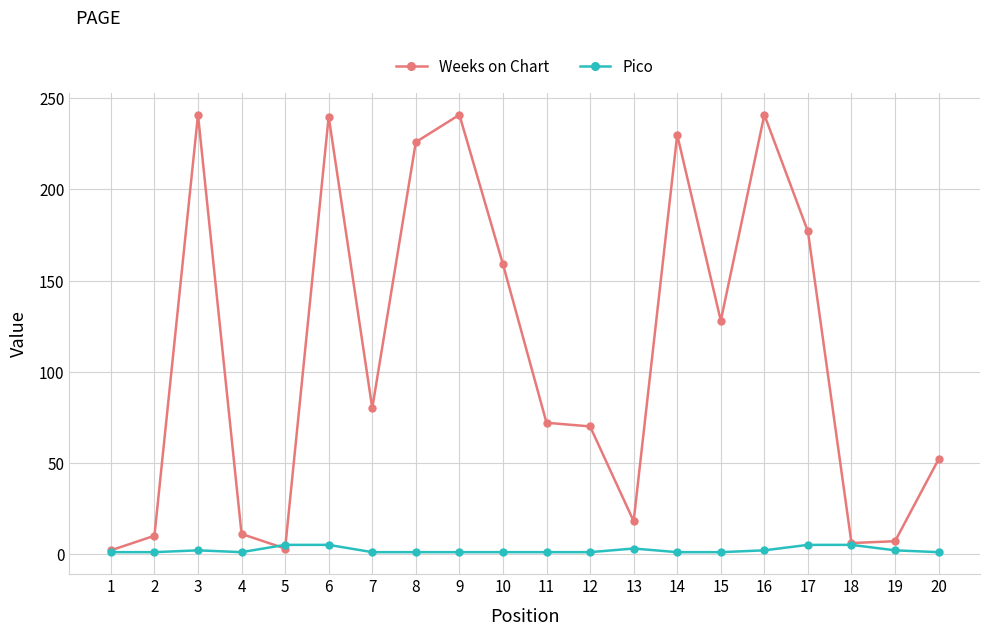

Rank the series at 9 from lowest to highest value.

Pico, Weeks on Chart